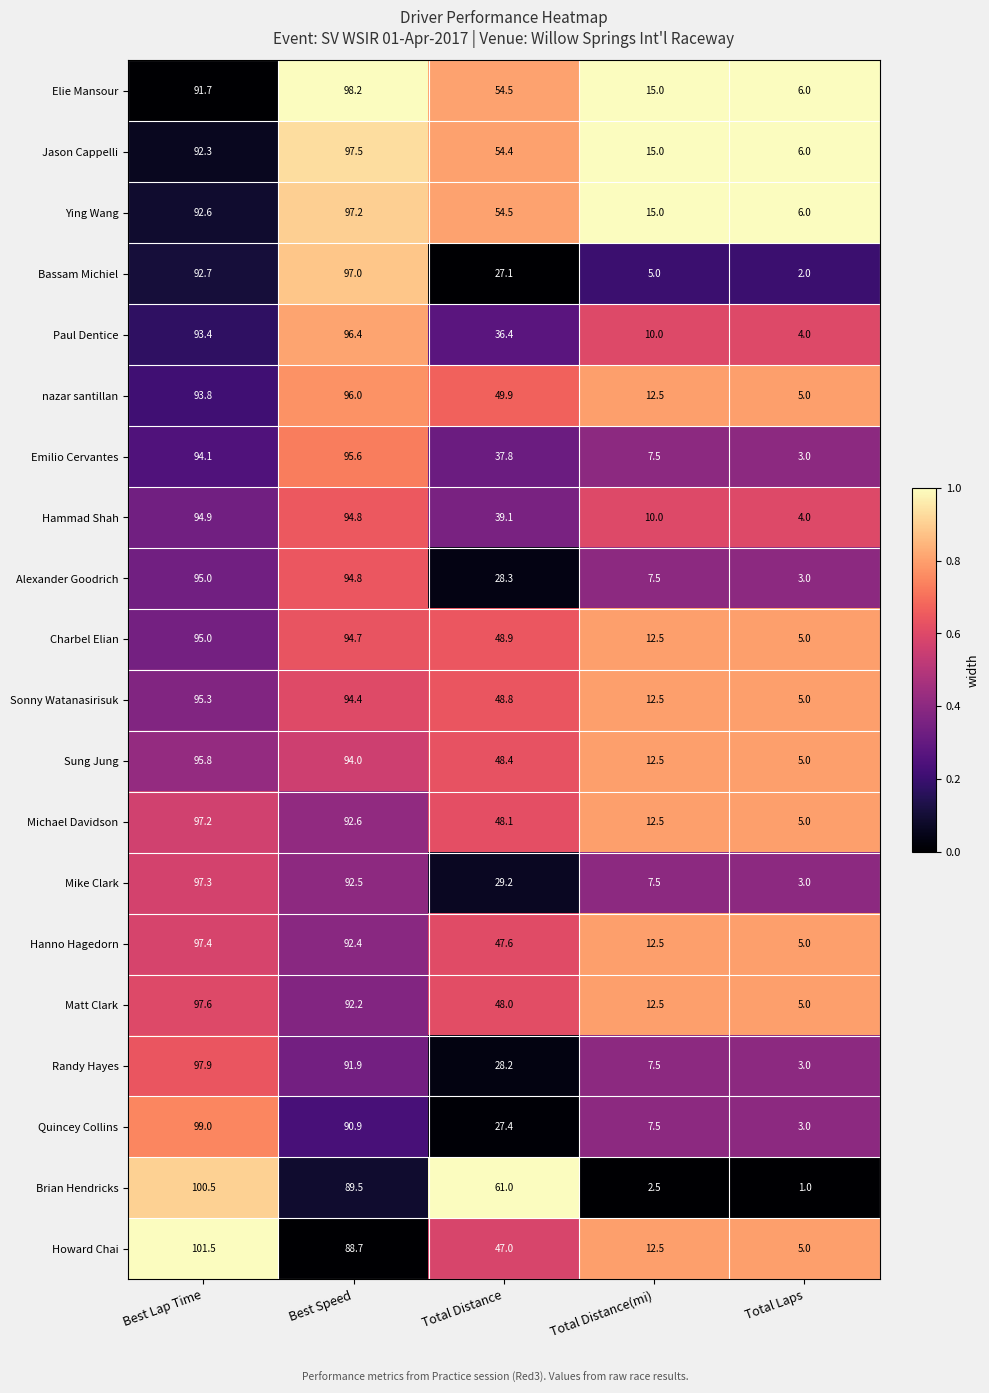

What value does the Paul Dentice series have at Total Laps?

4.0